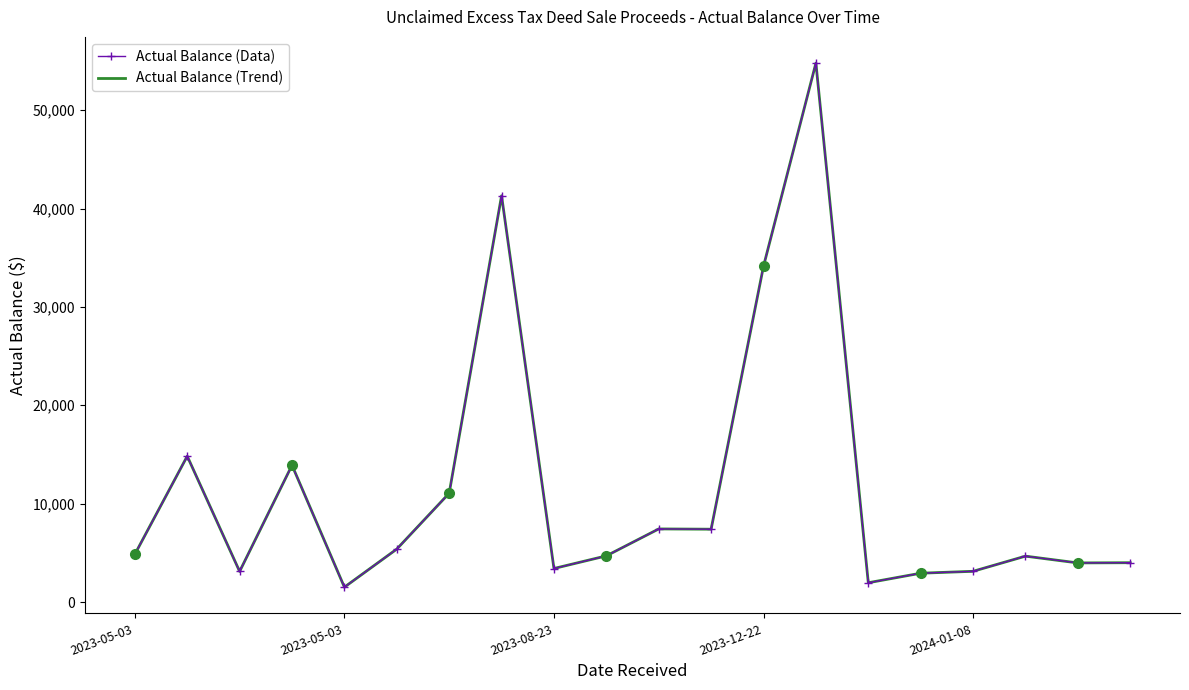

The value of Actual Balance (Data) at 2023-12-22 is 21909.0. True or false?

False